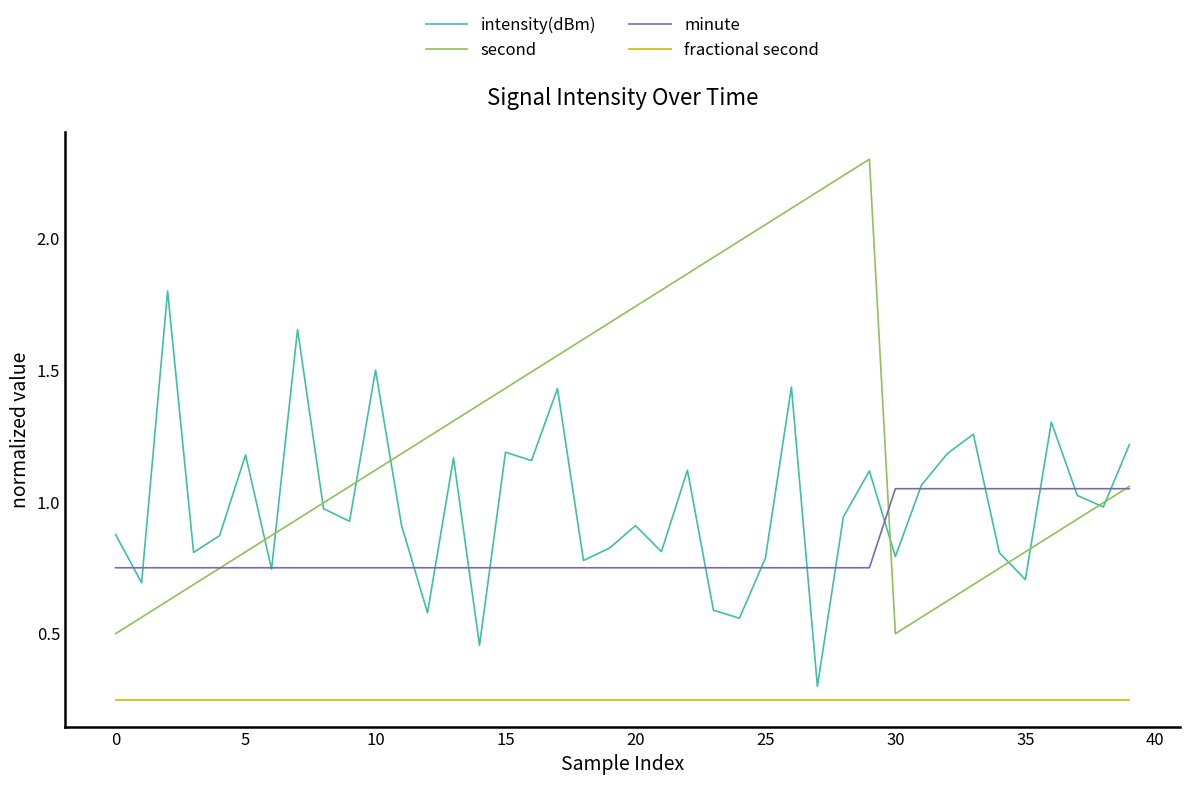

What is the greatest value displayed?

2.3